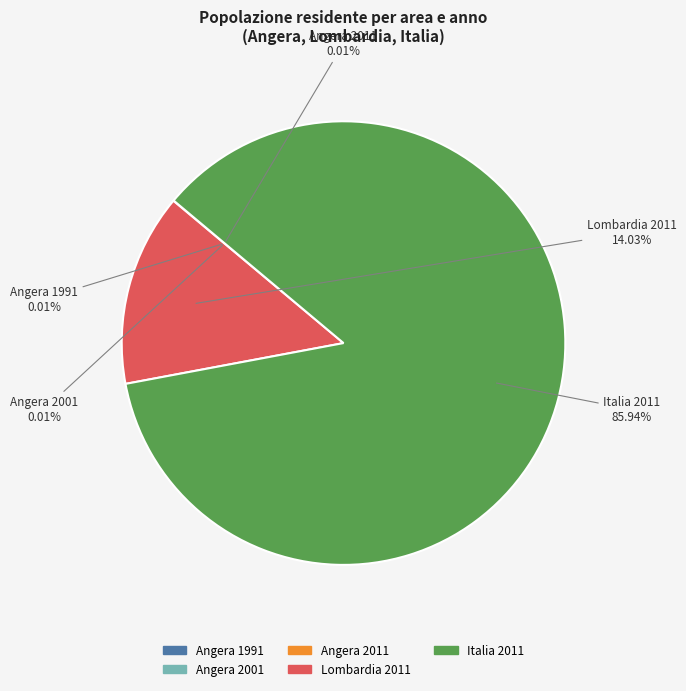

Combined, do Lombardia 2011 and Italia 2011 account for over 50%?

Yes